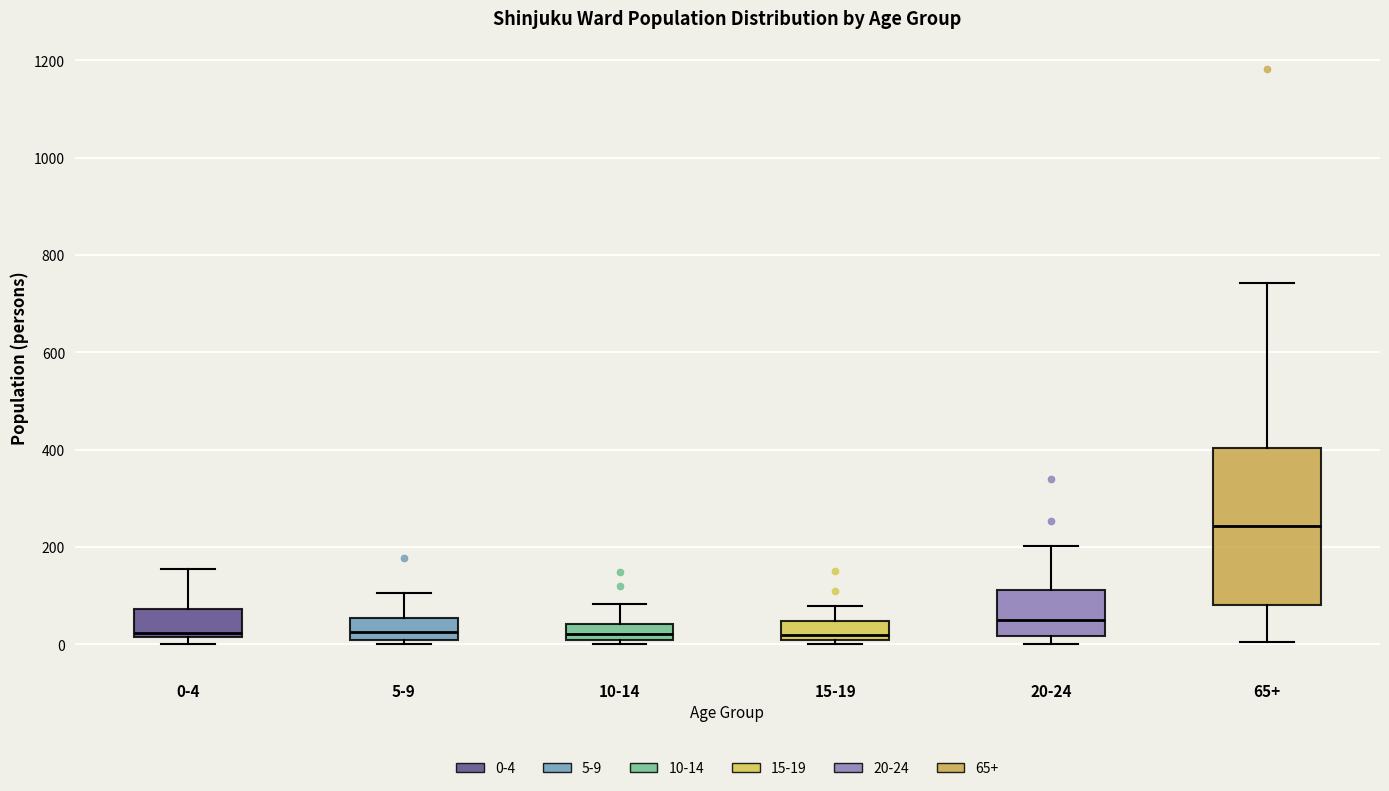

Where does the median line of the box for 20-24 sit on the y-axis? The values are not printed on the chart, so give them approximately, as read against the axis.

40